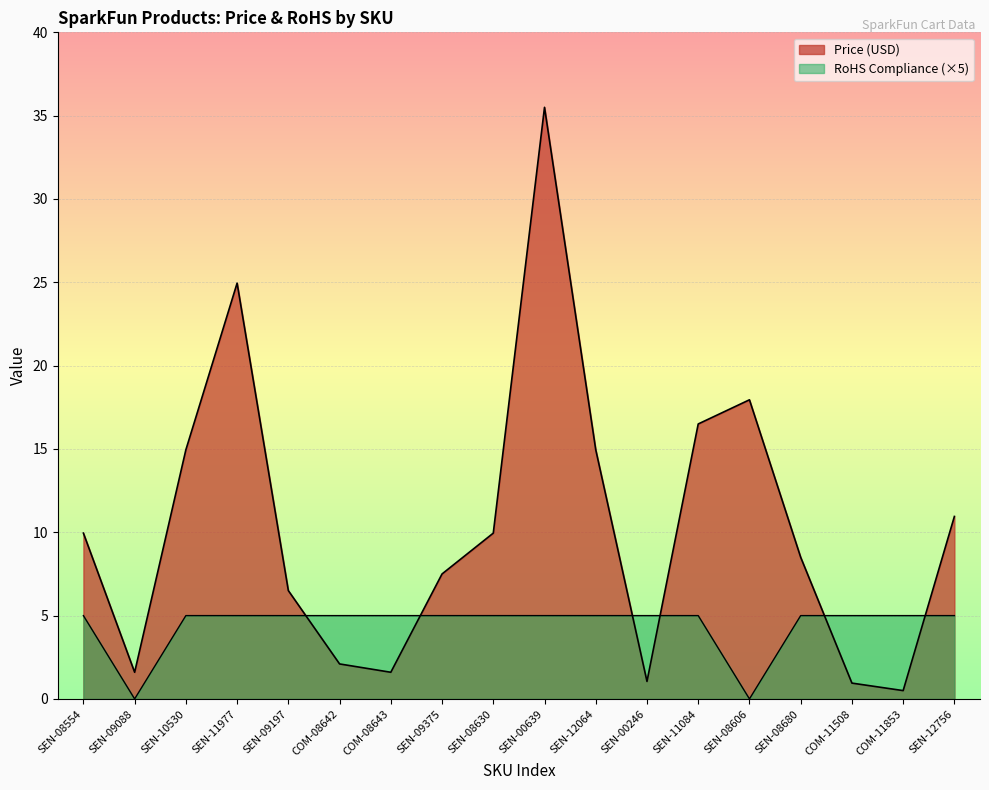

Which series has the largest range (max minus min)?

Price (USD)